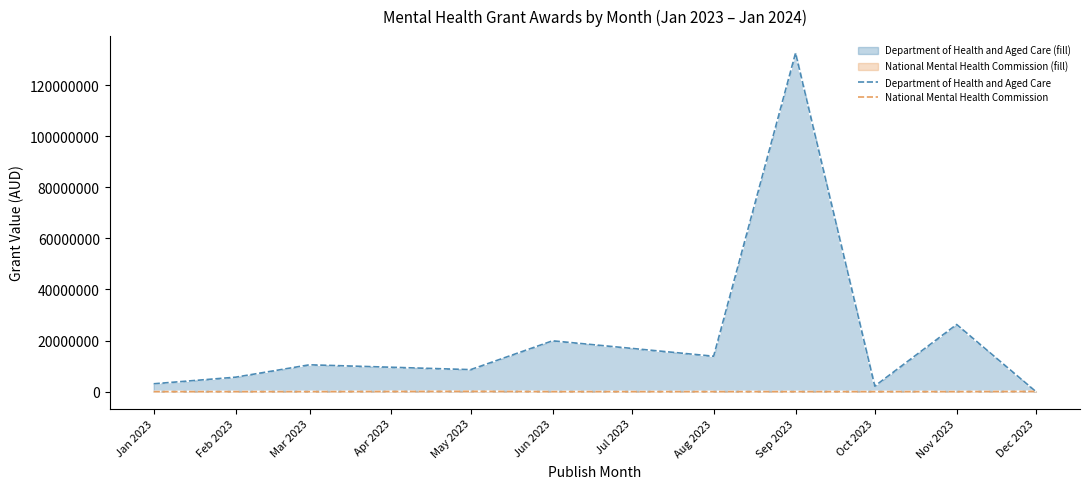

How many values in the National Mental Health Commission series exceed 0?

2